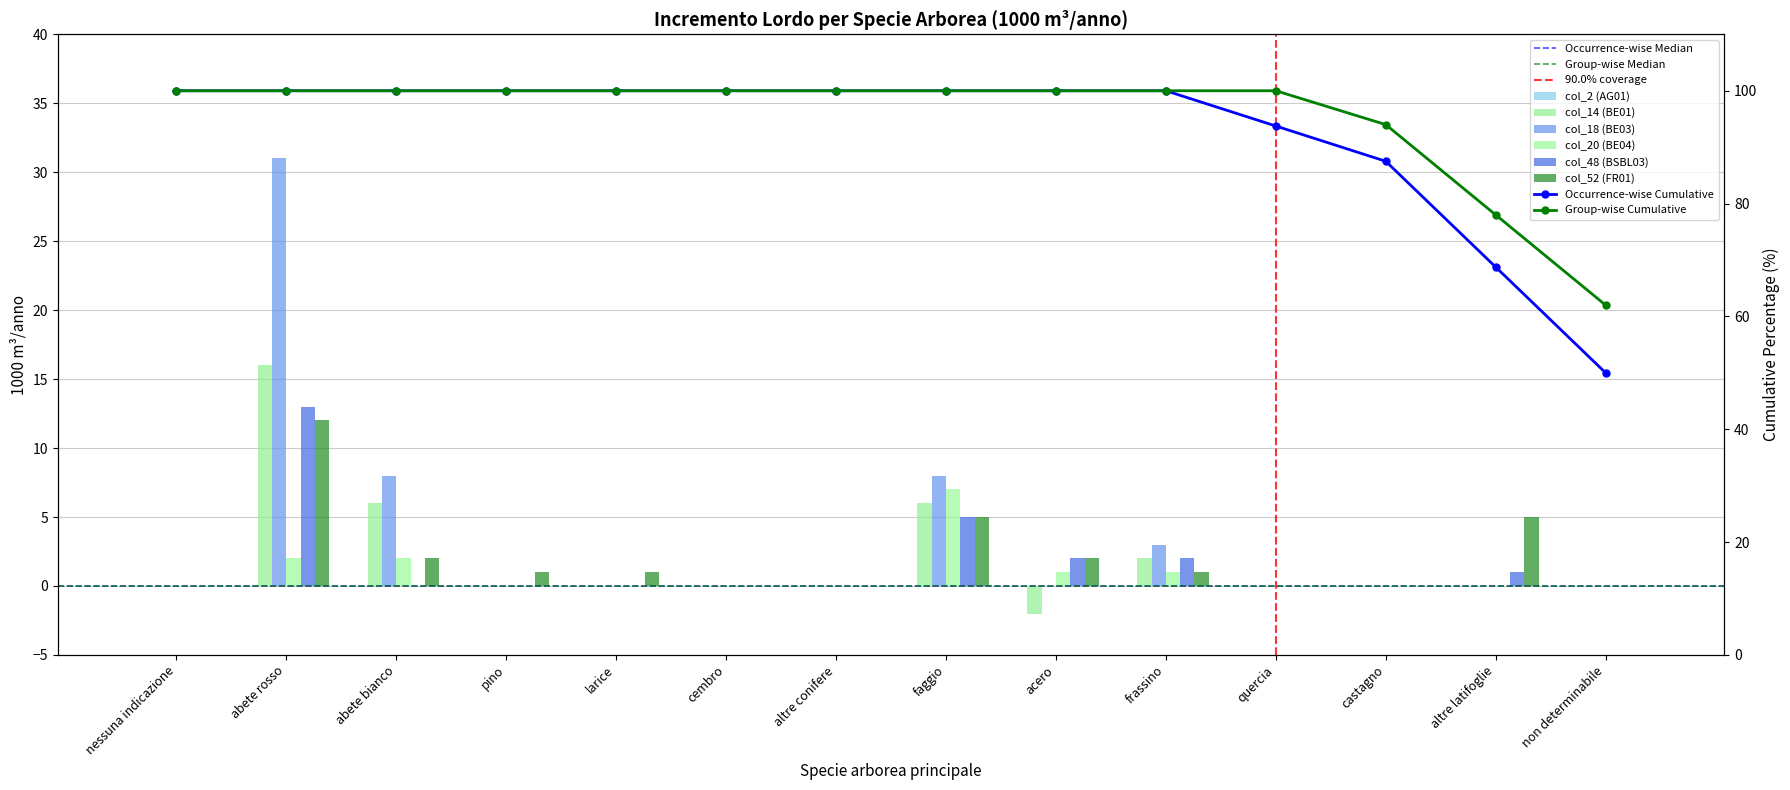

How many distinct data groups are displayed?

5